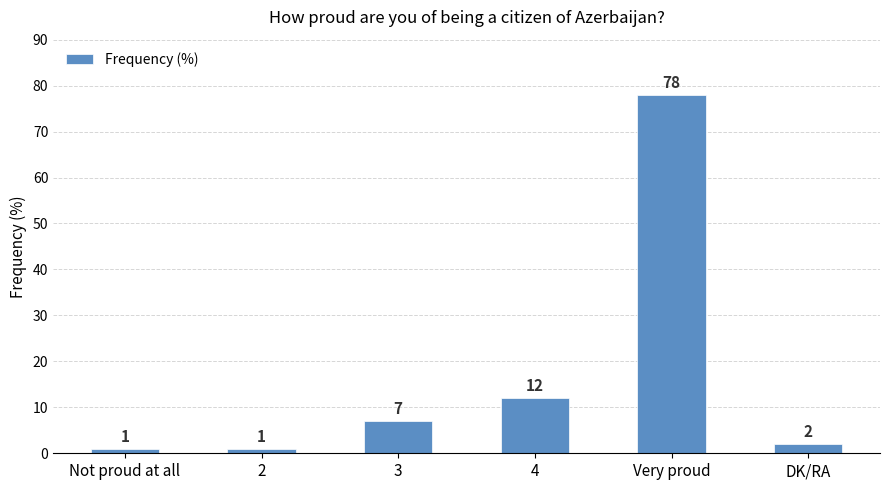

What is the value of the 5th bar from the left?

78